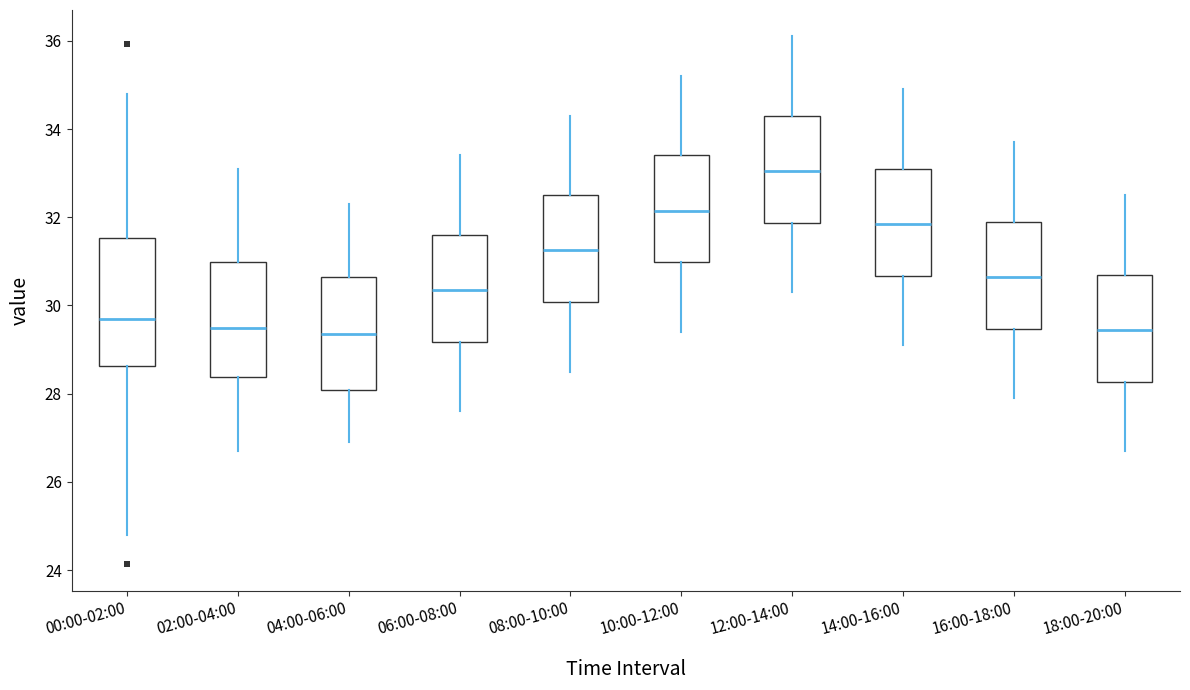

Reading left to right, transcribe this box plot: for each box, give where its median line is, the range the box spans, and where its two whiskers end, as read against the y-axis. The values are not printed on the chart, so give them approximately, as read against the axis.

00:00-02:00: median 29.6, box 28.6 to 31.6, whiskers 24.8 to 34.8
02:00-04:00: median 29.6, box 28.4 to 31.0, whiskers 26.8 to 33.2
04:00-06:00: median 29.4, box 28.0 to 30.6, whiskers 27.0 to 32.4
06:00-08:00: median 30.4, box 29.2 to 31.6, whiskers 27.6 to 33.4
08:00-10:00: median 31.2, box 30.0 to 32.6, whiskers 28.6 to 34.4
10:00-12:00: median 32.2, box 31.0 to 33.4, whiskers 29.4 to 35.2
12:00-14:00: median 33.0, box 31.8 to 34.4, whiskers 30.4 to 36.2
14:00-16:00: median 31.8, box 30.6 to 33.2, whiskers 29.2 to 35.0
16:00-18:00: median 30.6, box 29.4 to 32.0, whiskers 28.0 to 33.8
18:00-20:00: median 29.4, box 28.2 to 30.8, whiskers 26.8 to 32.6